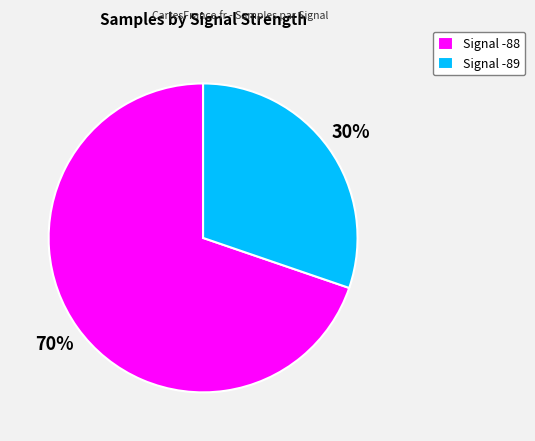

What is the ratio of the value at Signal -88 to the value at Signal -89?

2.3